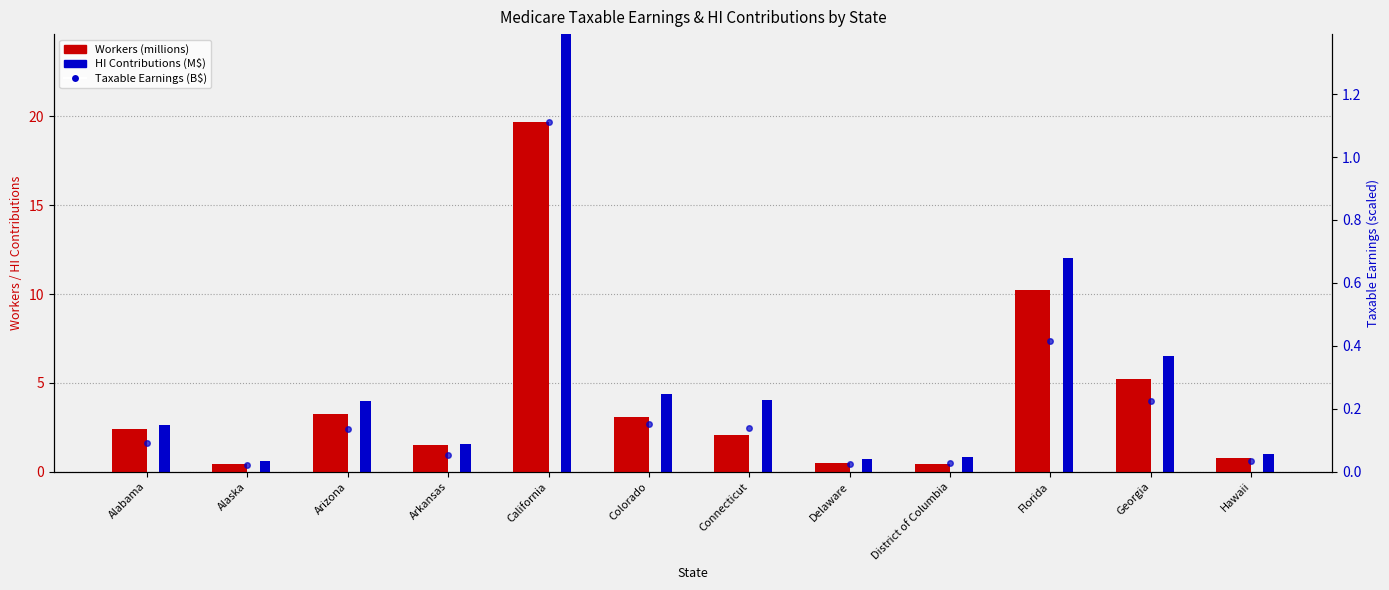

Where is Workers (millions) nearest to the value 10?

Florida